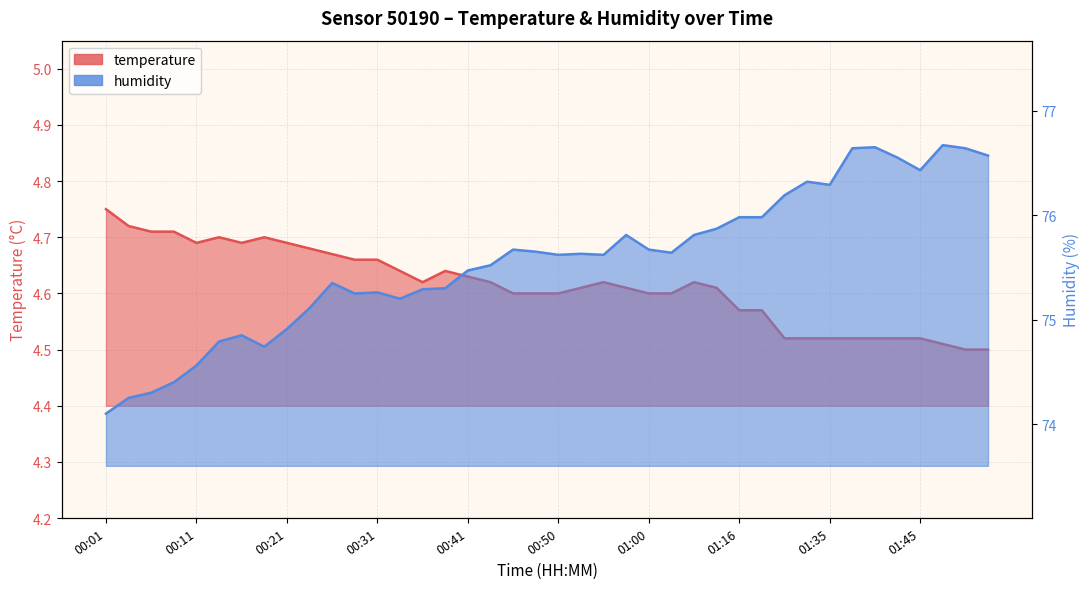

Reading left to right, transcribe all the data shown in this chart.

temperature: 00:01=4.8	00:03=4.7	00:06=4.7	00:08=4.7	00:11=4.7	00:13=4.7	00:16=4.7	00:18=4.7	00:21=4.7	00:23=4.7	00:26=4.7	00:28=4.7	00:31=4.7	00:33=4.6	00:36=4.6	00:38=4.6	00:41=4.6	00:43=4.6	00:45=4.6	00:48=4.6	00:50=4.6	00:53=4.6	00:55=4.6	00:58=4.6	01:00=4.6	01:03=4.6	01:05=4.6	01:09=4.6	01:16=4.6	01:19=4.6	01:30=4.5	01:32=4.5	01:35=4.5	01:37=4.5	01:40=4.5	01:42=4.5	01:45=4.5	01:47=4.5	01:50=4.5	01:52=4.5
humidity: 00:01=74.1	00:03=74.2	00:06=74.3	00:08=74.4	00:11=74.6	00:13=74.8	00:16=74.8	00:18=74.7	00:21=74.9	00:23=75.1	00:26=75.3	00:28=75.2	00:31=75.3	00:33=75.2	00:36=75.3	00:38=75.3	00:41=75.5	00:43=75.5	00:45=75.7	00:48=75.7	00:50=75.6	00:53=75.6	00:55=75.6	00:58=75.8	01:00=75.7	01:03=75.6	01:05=75.8	01:09=75.9	01:16=76.0	01:19=76.0	01:30=76.2	01:32=76.3	01:35=76.3	01:37=76.6	01:40=76.7	01:42=76.5	01:45=76.4	01:47=76.7	01:50=76.6	01:52=76.6